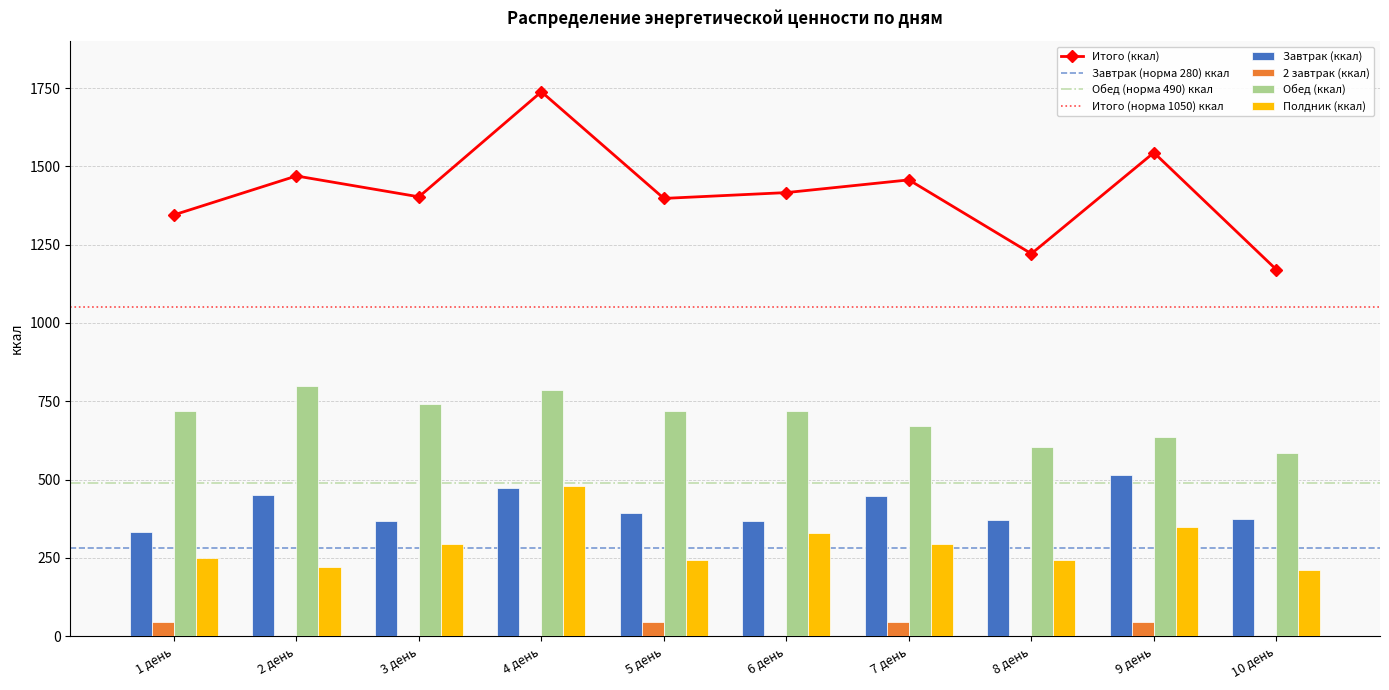

What is the total value across all series at 6 день?

2832.8